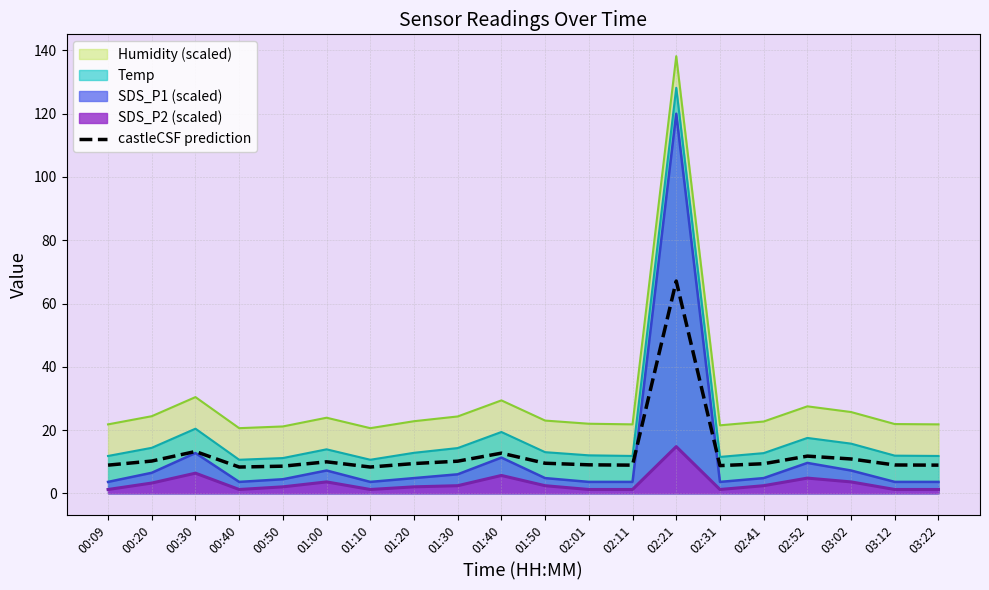

The chart shows a value of 6.9 at 01:30. True or false?

False